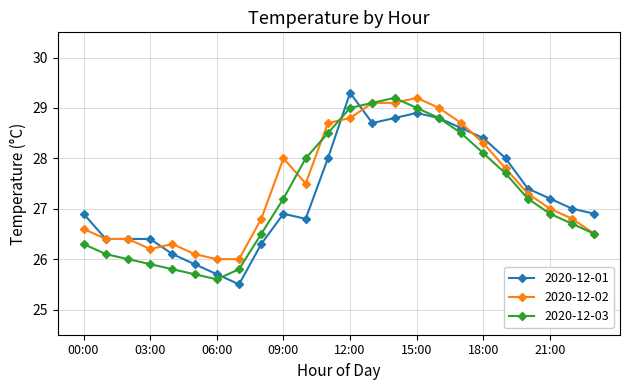

True or false: 2020-12-02 has more than 1 interior local peaks.

True